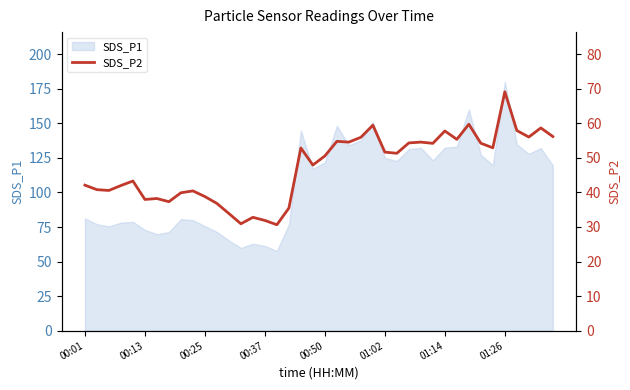

What is the maximum value for SDS_P1?

180.0